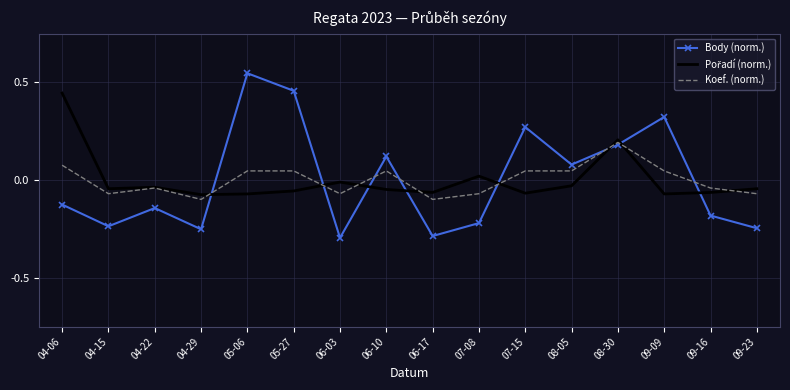

Is it true that Koef. (norm.) equals -0.1 at 04-15?

True